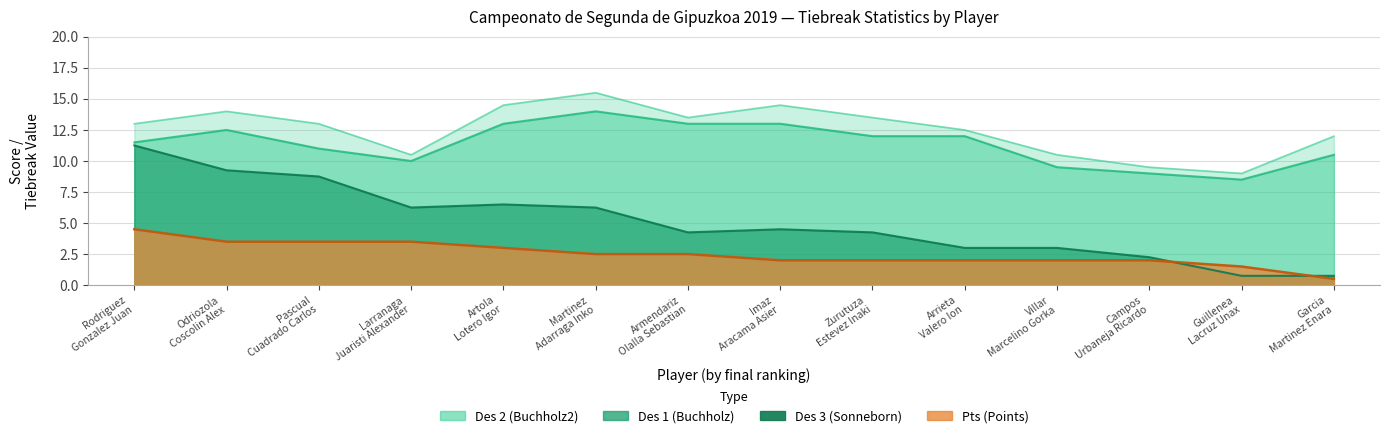

At which label is Des 2 (Buchholz2) closest to 12?

Garcia Martinez Enara